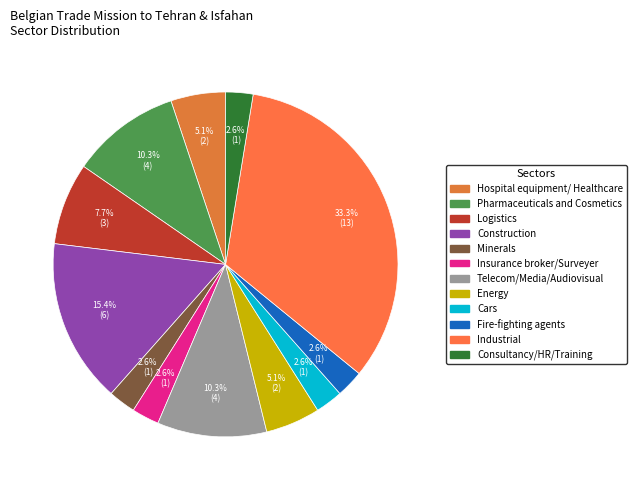

To the nearest percent, what is the difference between the Minerals and Logistics slice percentages?

5%